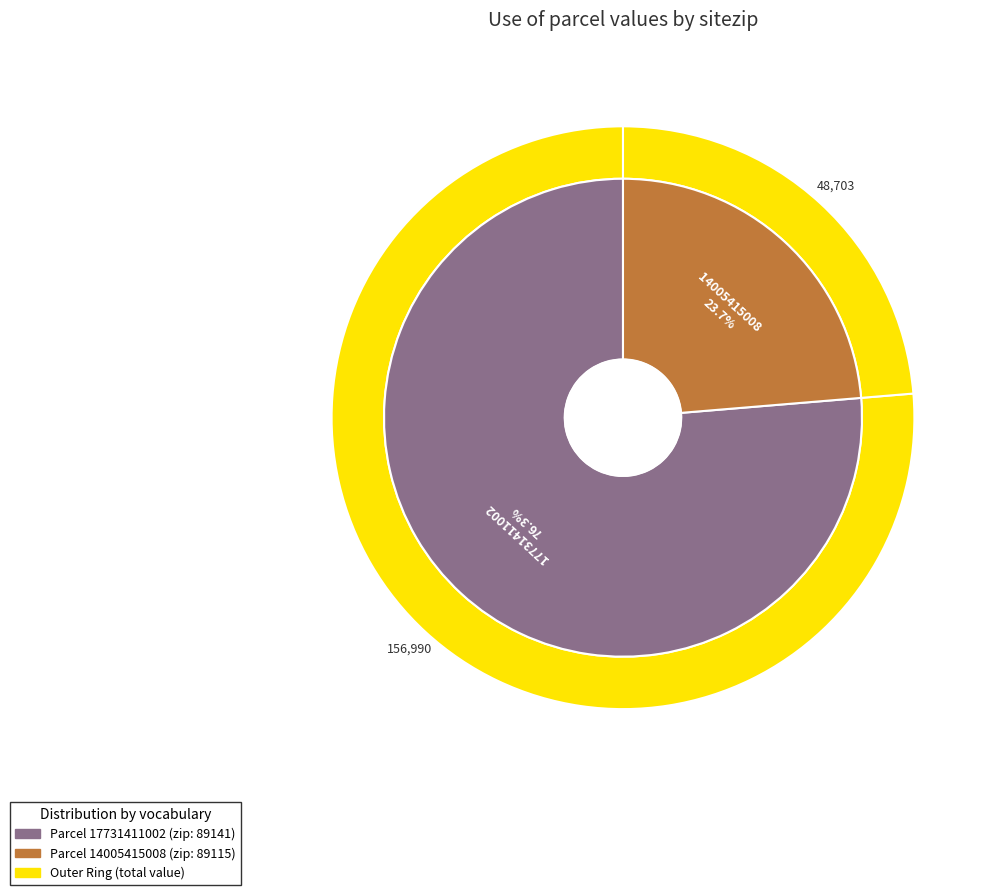

To the nearest percent, what portion does 17731411002 represent?

76%